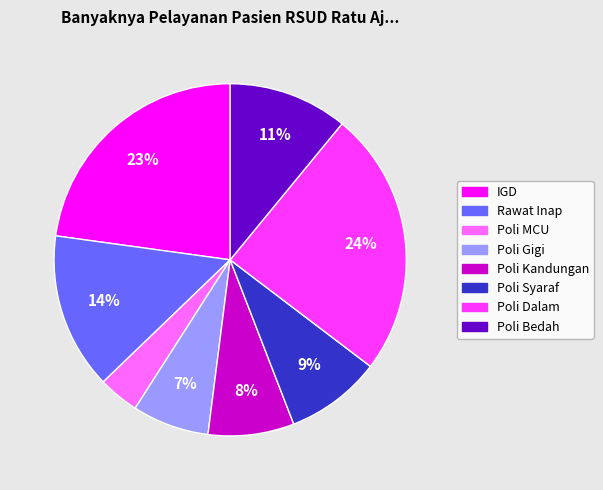

Which has a higher value, Poli Kandungan or Poli Dalam?

Poli Dalam